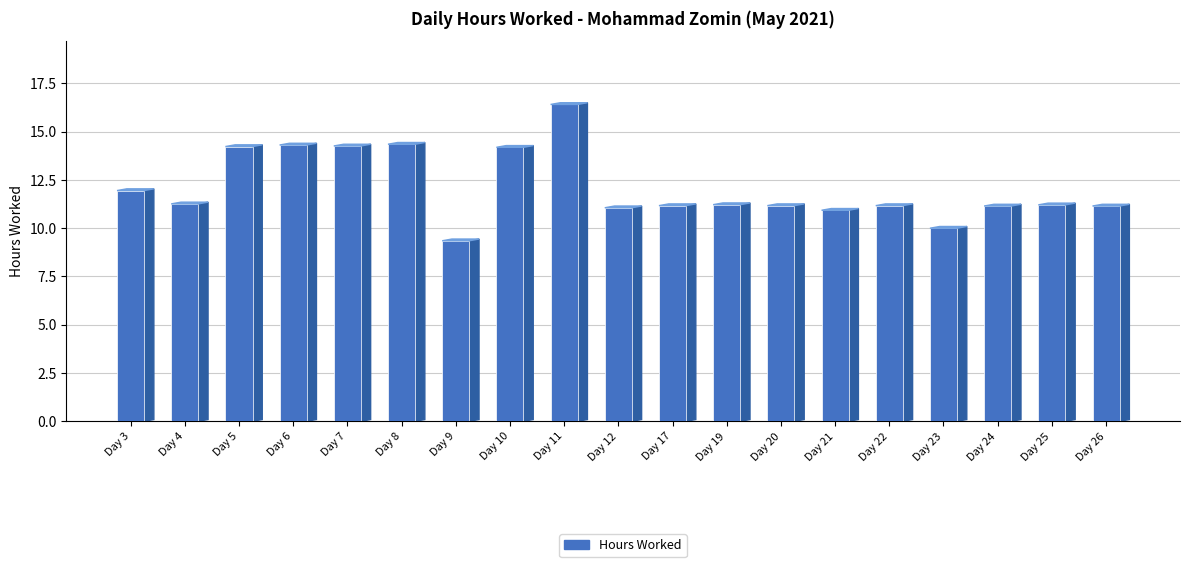

What is the sum of all values?

230.5